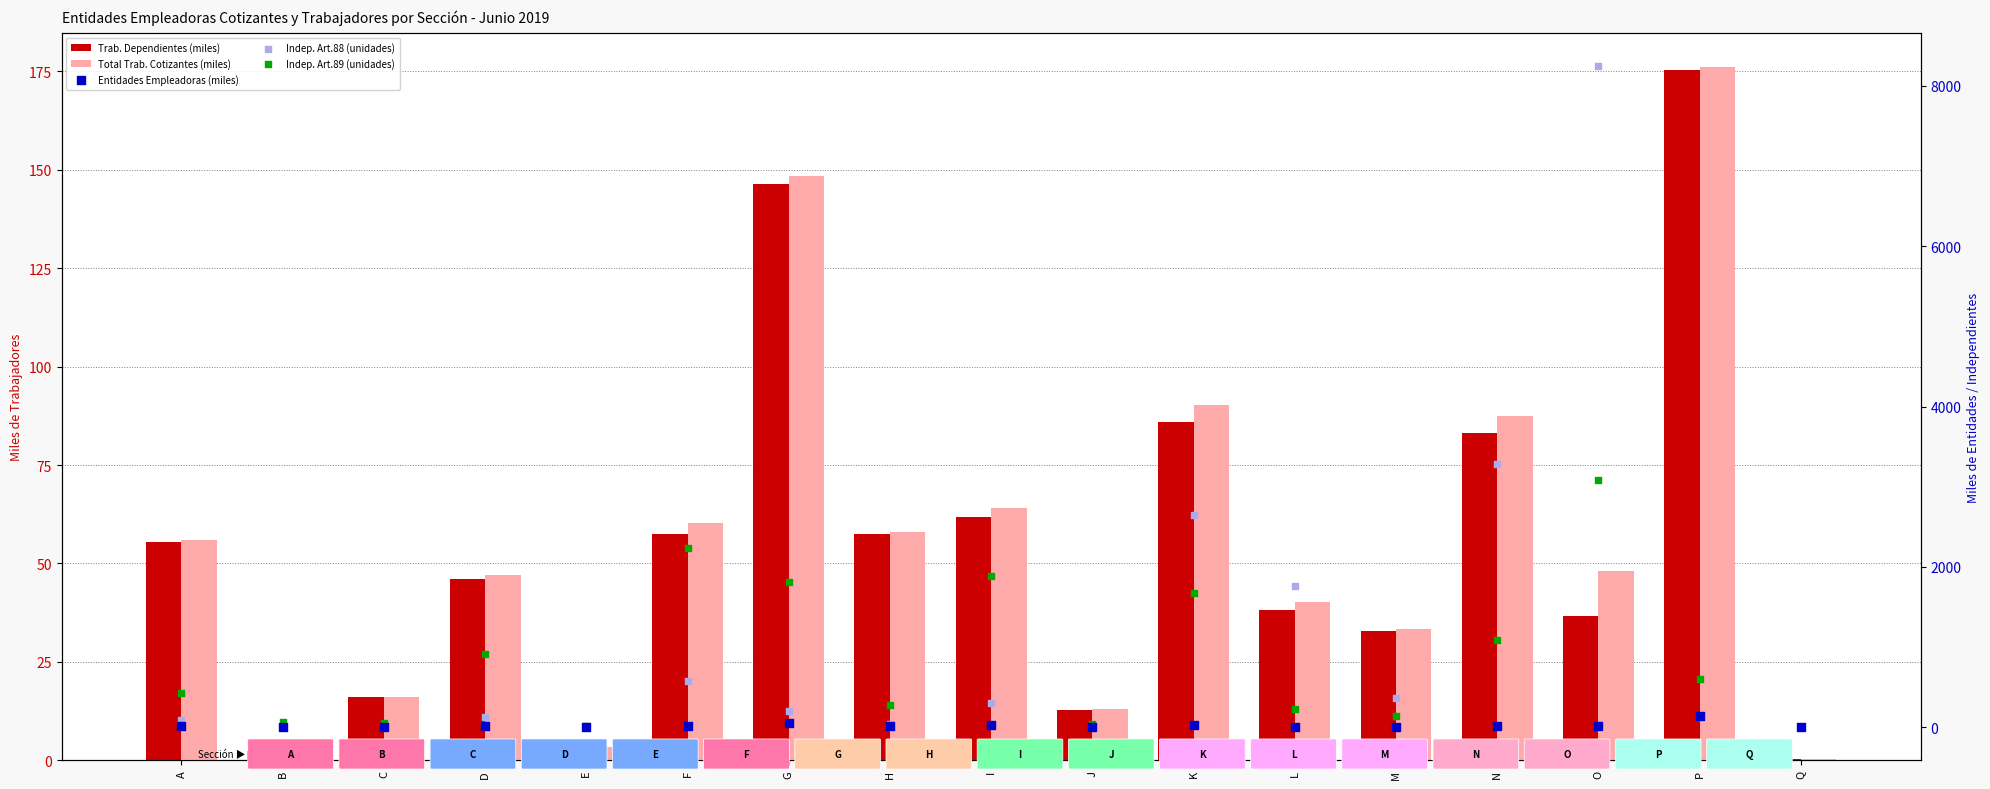

Which series has the largest Y range (max minus min)?

Indep. Art.88 (unidades)